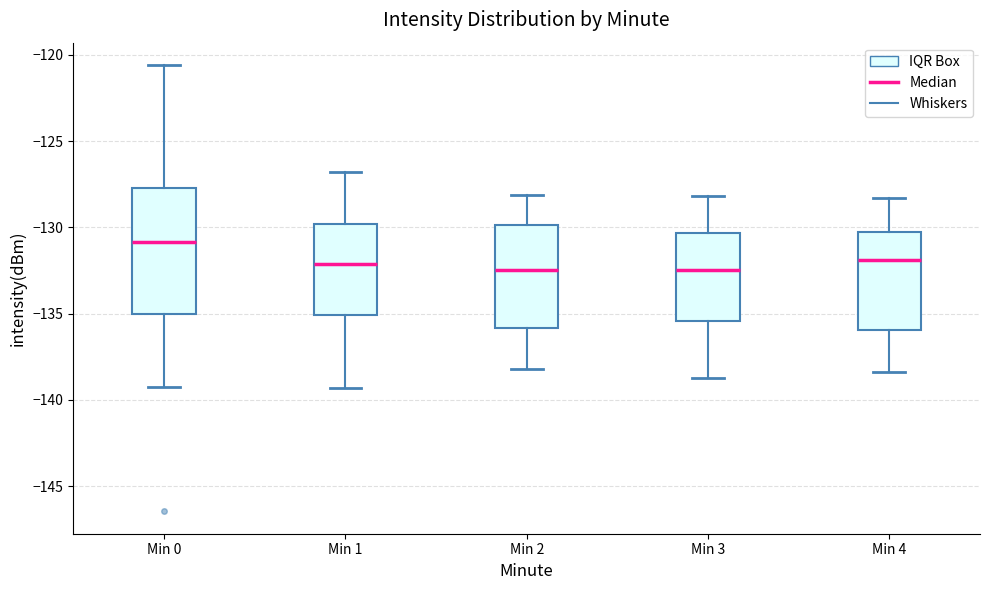

Reading left to right, transcribe this box plot: for each box, give where its median line is, the range the box spans, and where its two whiskers end, as read against the y-axis. The values are not printed on the chart, so give them approximately, as read against the axis.

Min 0: median -131.0, box -135.0 to -127.5, whiskers -139.5 to -120.5
Min 1: median -132.0, box -135.0 to -130.0, whiskers -139.5 to -127.0
Min 2: median -132.5, box -136.0 to -130.0, whiskers -138.0 to -128.0
Min 3: median -132.5, box -135.5 to -130.5, whiskers -138.5 to -128.0
Min 4: median -132.0, box -136.0 to -130.5, whiskers -138.5 to -128.5